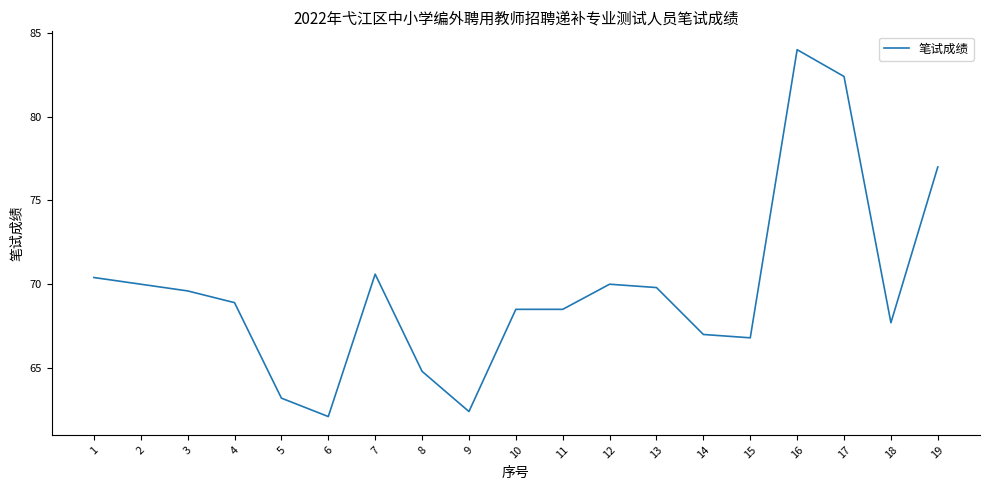

How many values are below 68?

7